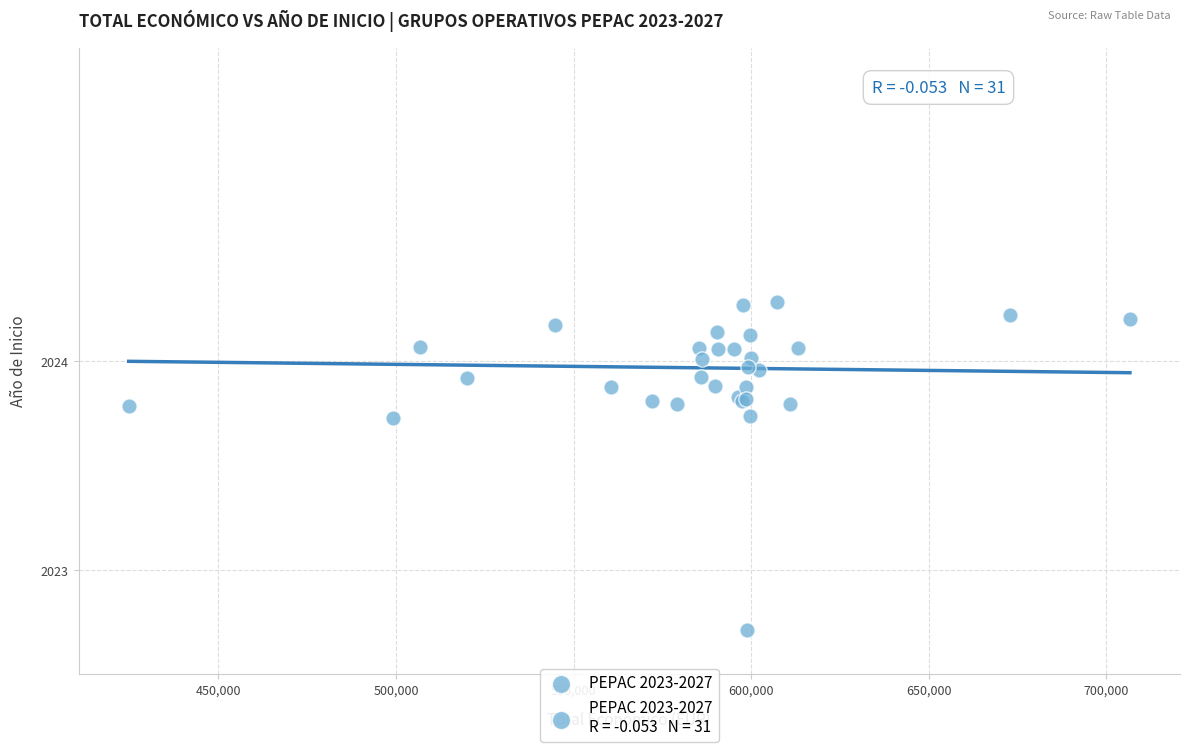

What Y value in the scatter plot is closest to 2023?

2022.7